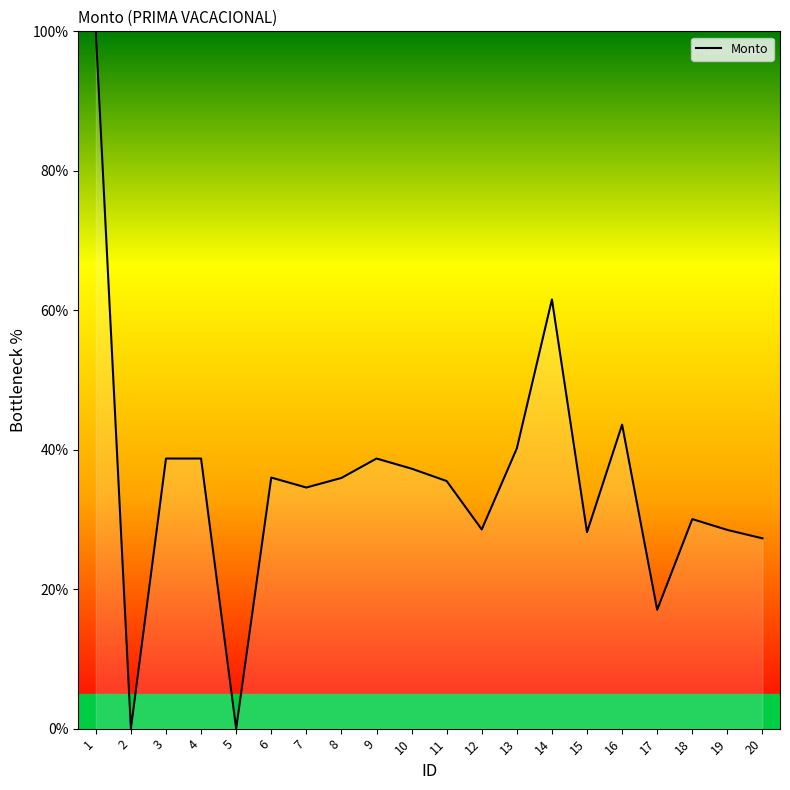

How many lines are shown in the chart?

1